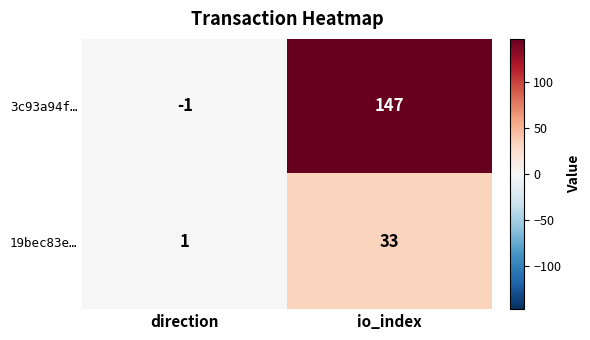

Reading left to right, list all the values displayed in this chart.

3c93a94f…: -1	147
19bec83e…: 1	33